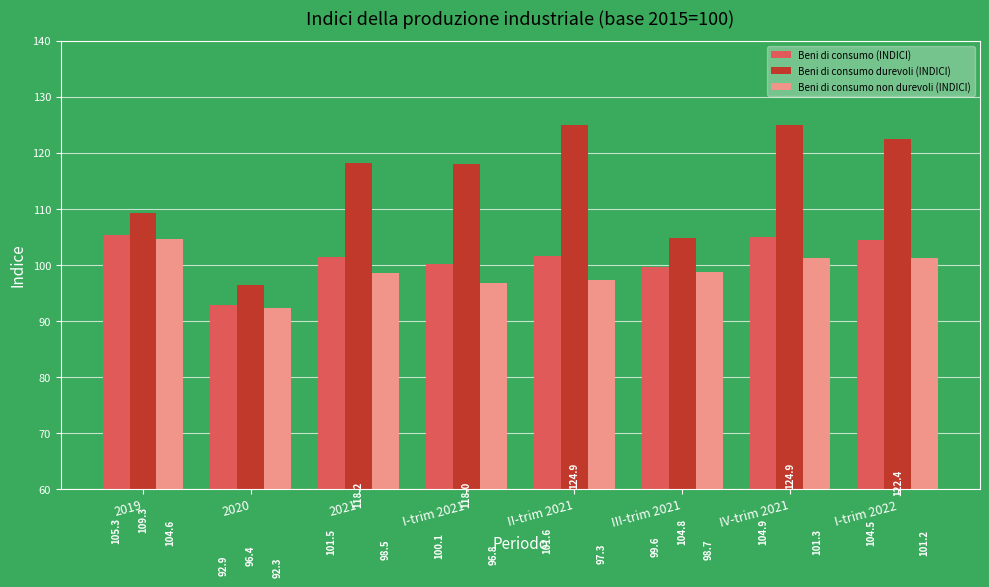

What is the spread (max minus min) of values at 2019?

4.7